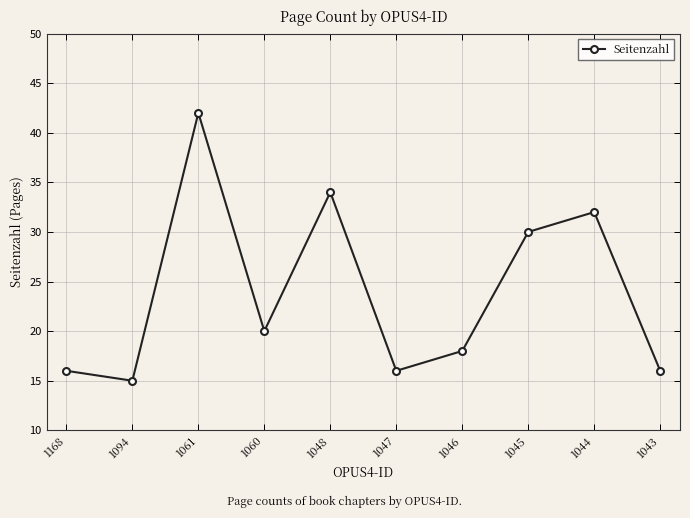

Reading right to left, list all the values displayed in this chart.

1043=16	1044=32	1045=30	1046=18	1047=16	1048=34	1060=20	1061=42	1094=15	1168=16